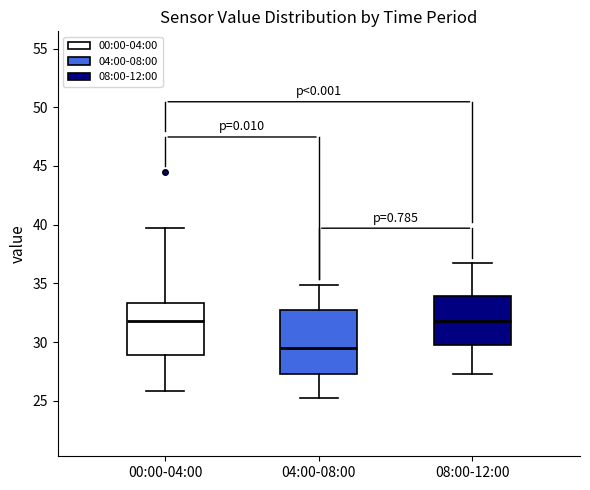

Where does the lower whisker of the box for 04:00-08:00 end on the y-axis? The values are not printed on the chart, so give them approximately, as read against the axis.

25.5